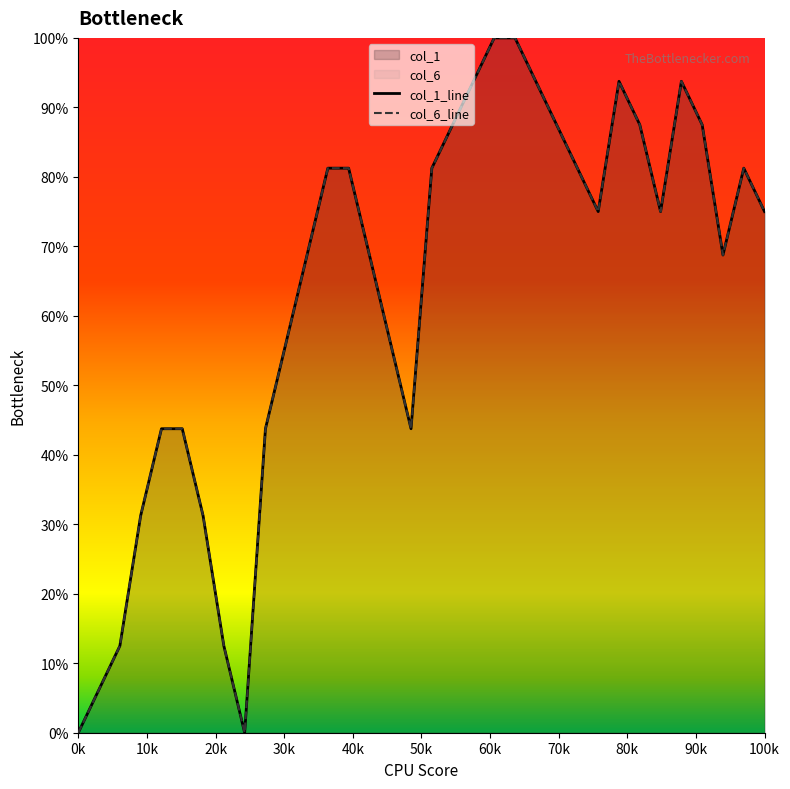

Is the value of col_6_line at 30 greater than the value of col_1_line at 24?

Yes